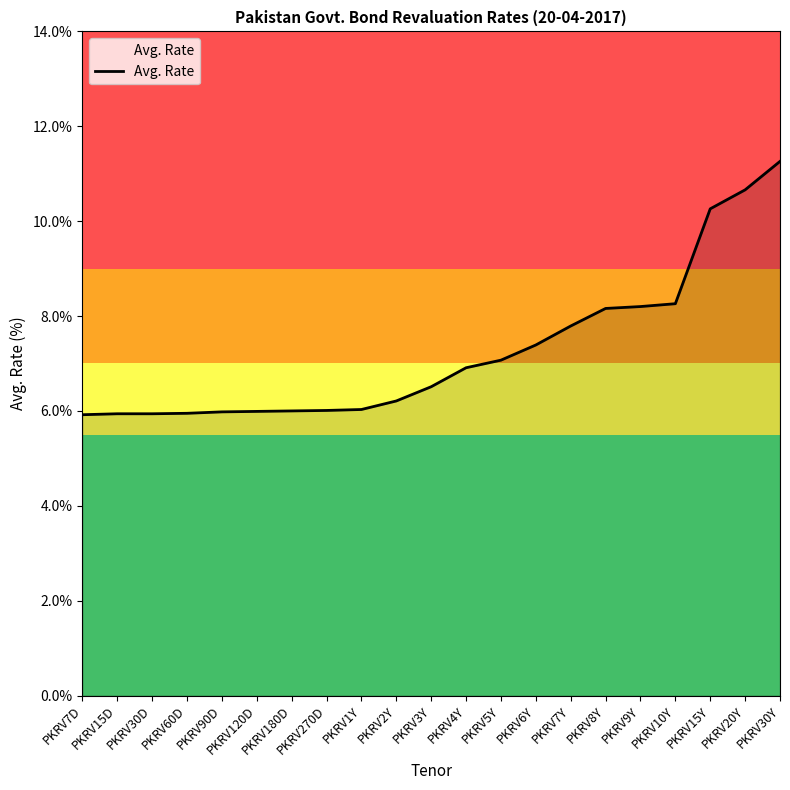

Is this an area chart (filled region under the line)?

No